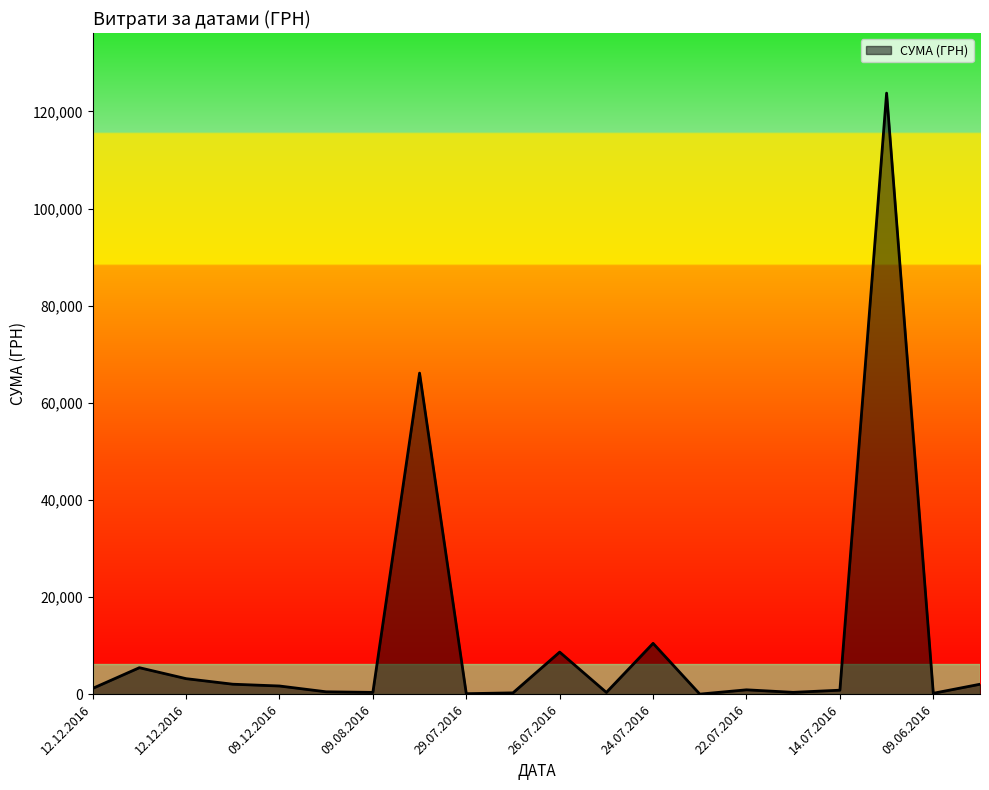

What is the maximum value shown in the chart?

123758.1